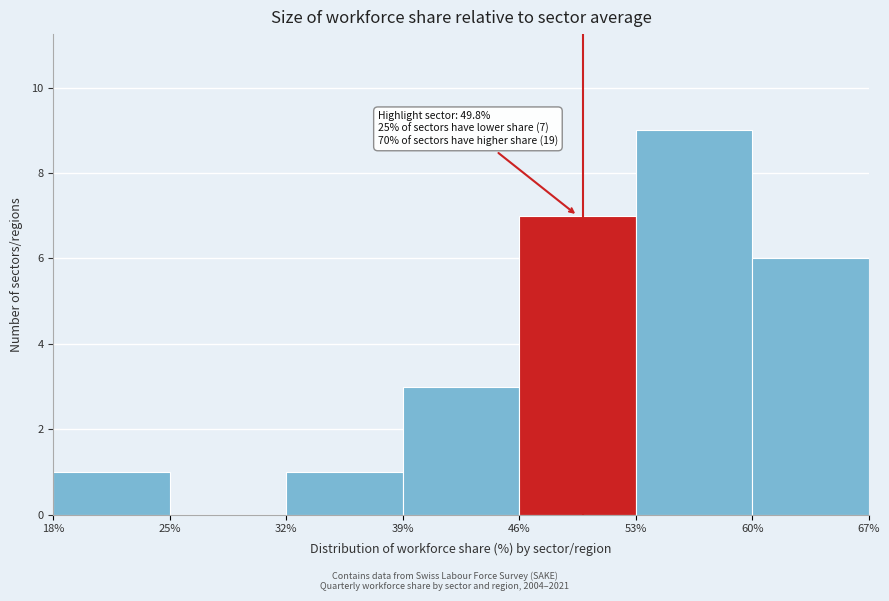

Which range on the x-axis has the tallest bar?

53% to 60%